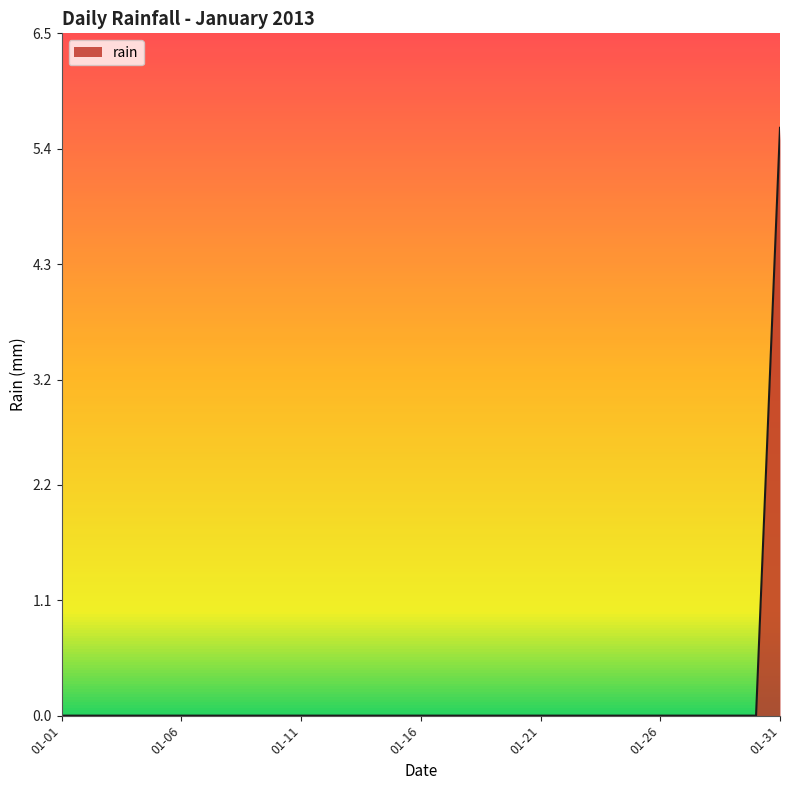

What is the greatest value displayed?

5.6